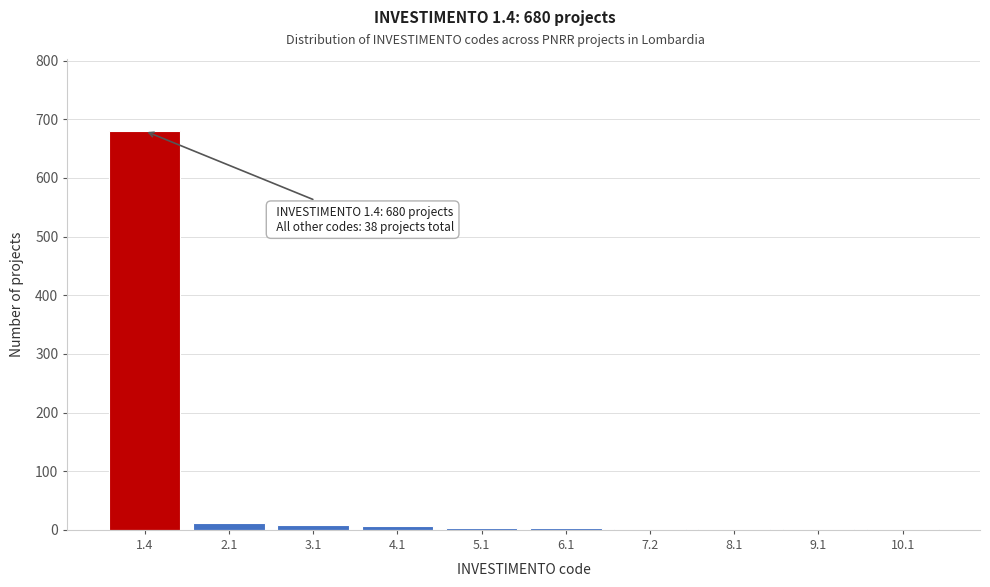

What is the greatest value displayed?

680